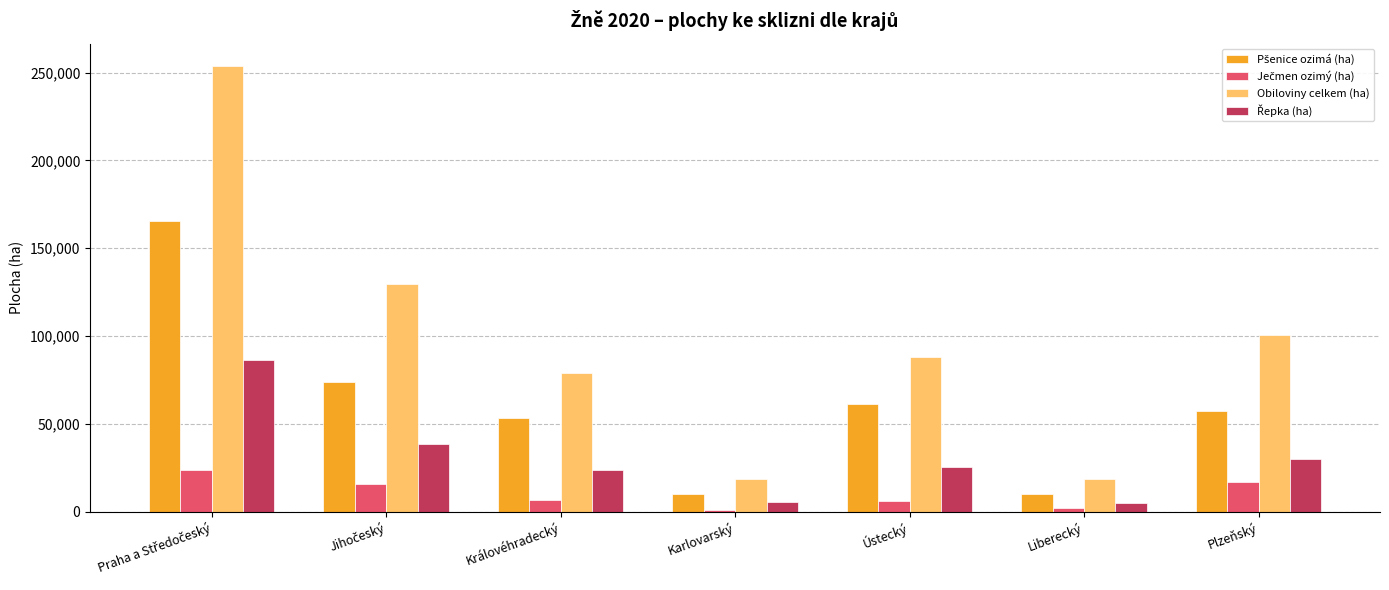

How many groups of bars are there?

7